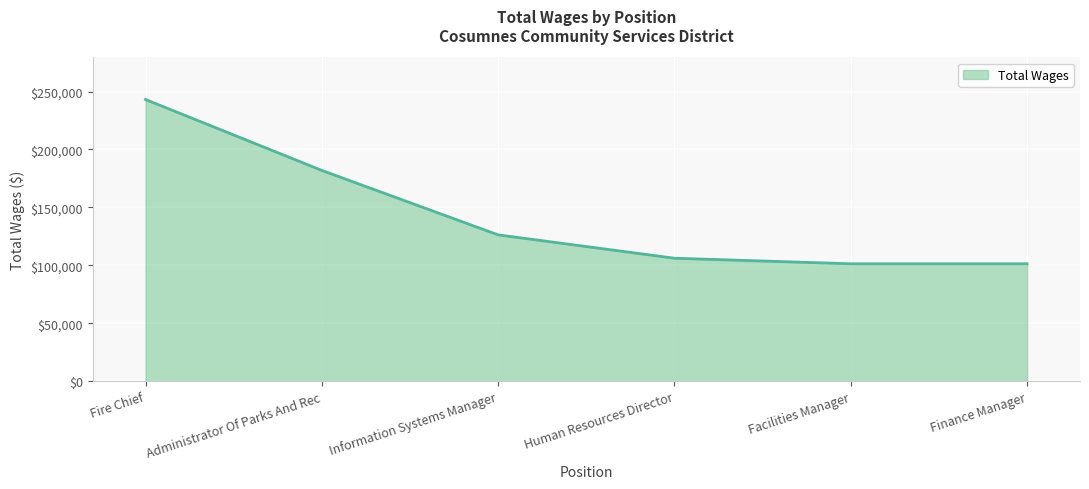

What is the sum of the values at Fire Chief and Finance Manager?

344404